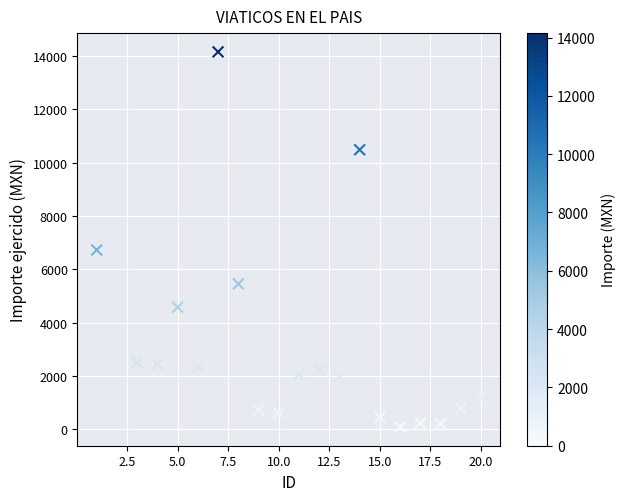

What Y value in the scatter plot is closest to 7122?

6727.5